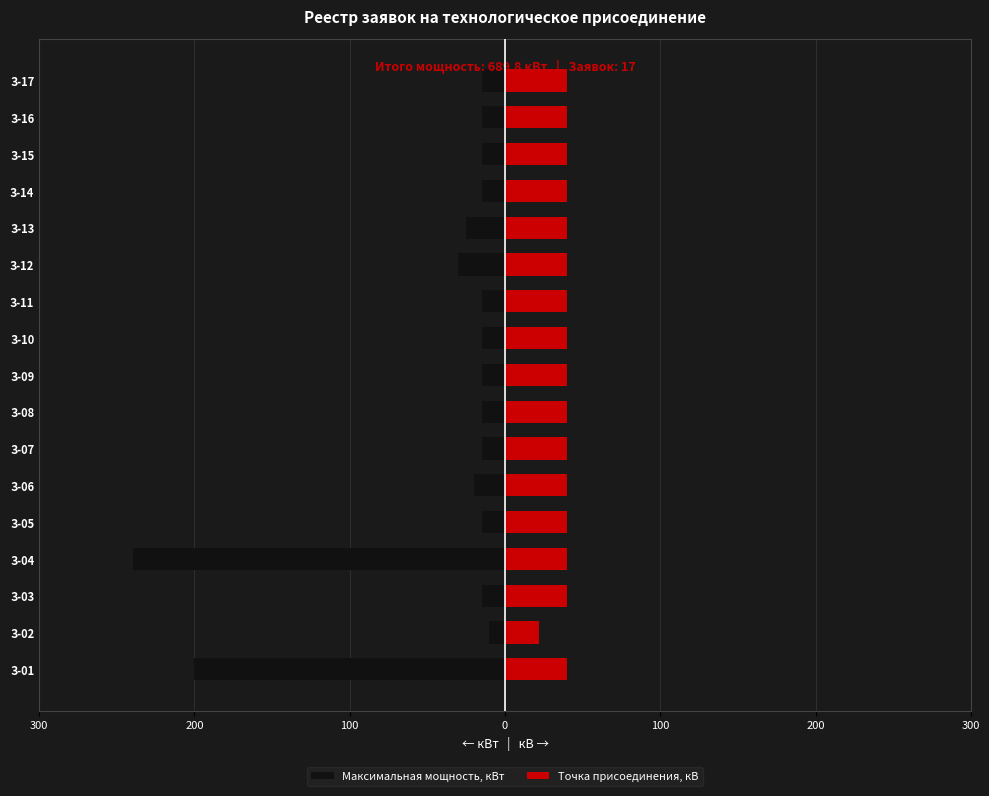

What is the difference between the maximum and minimum values in the Точка присоединения, кВ series?

18.0